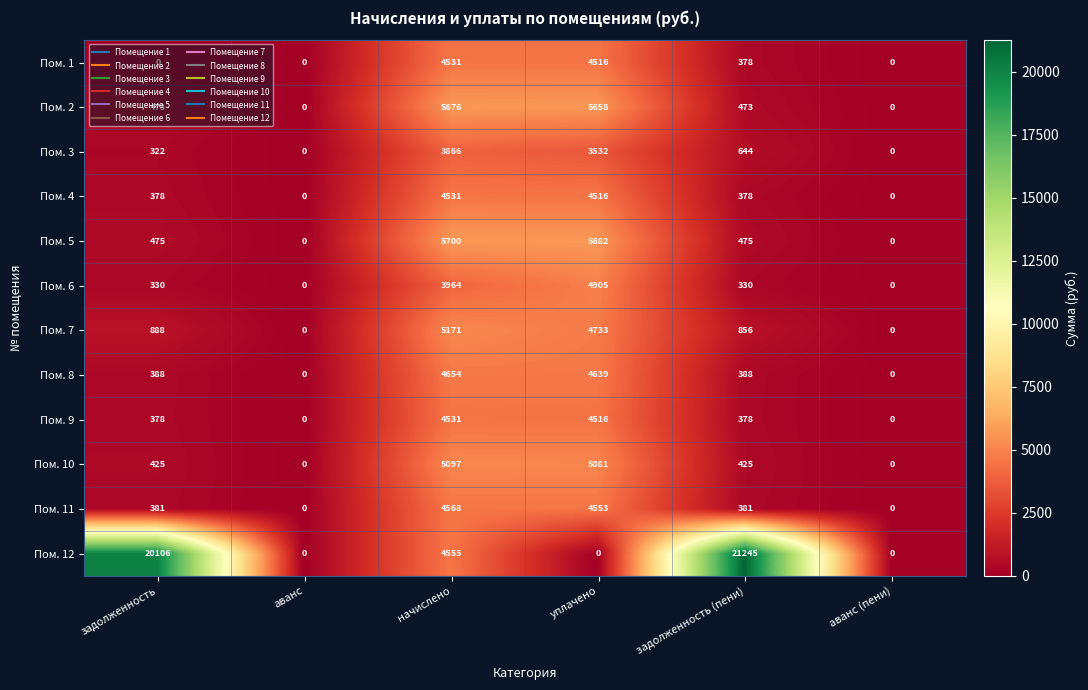

How many positive values does the Пом. 4 series have?

4